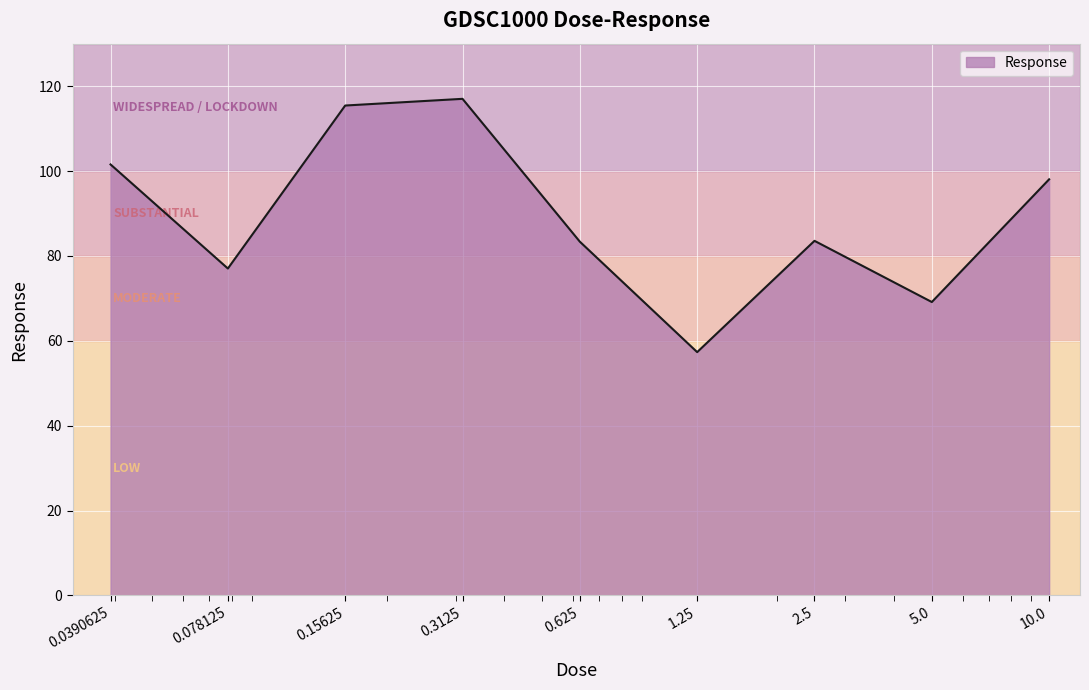

What is the difference between the maximum and second lowest values?

47.9